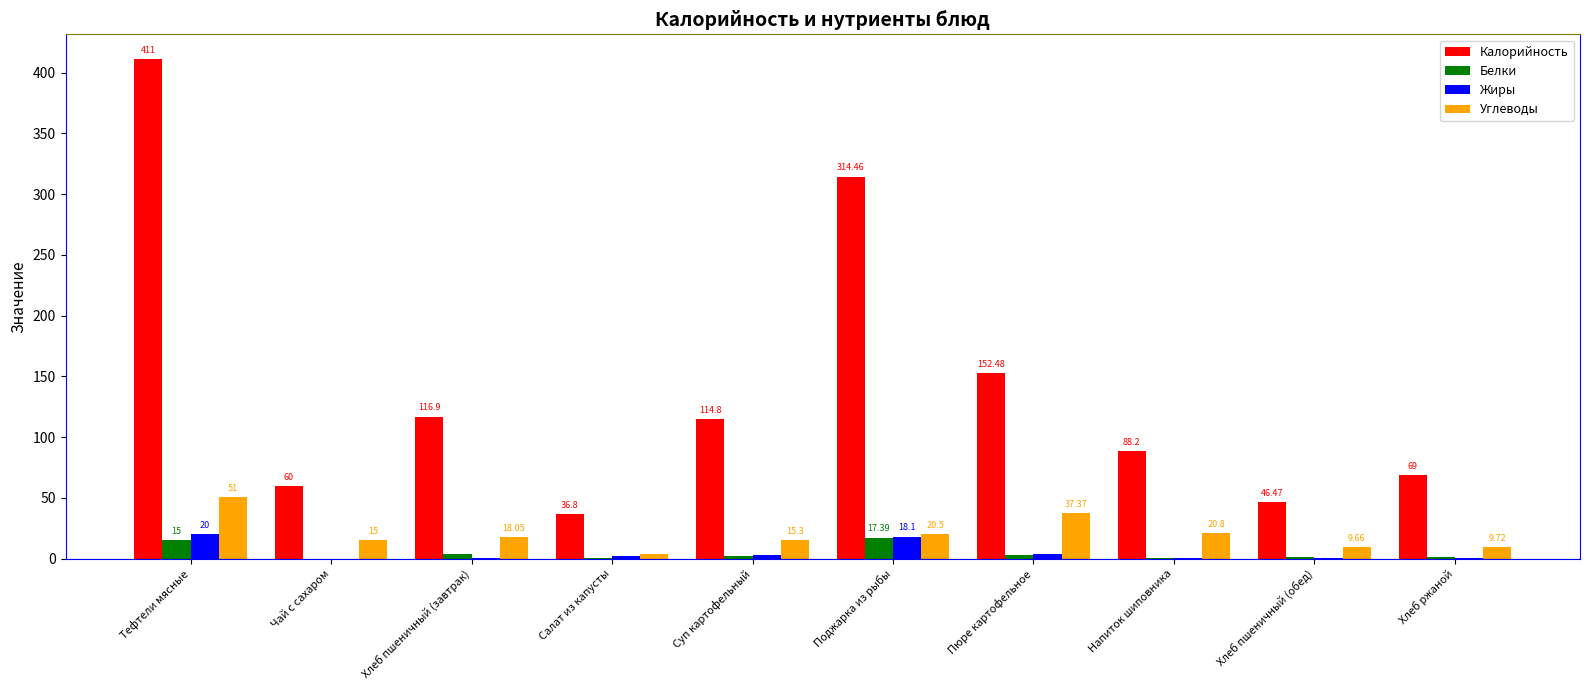

Where does the Калорийность series first go above 114?

Тефтели мясные